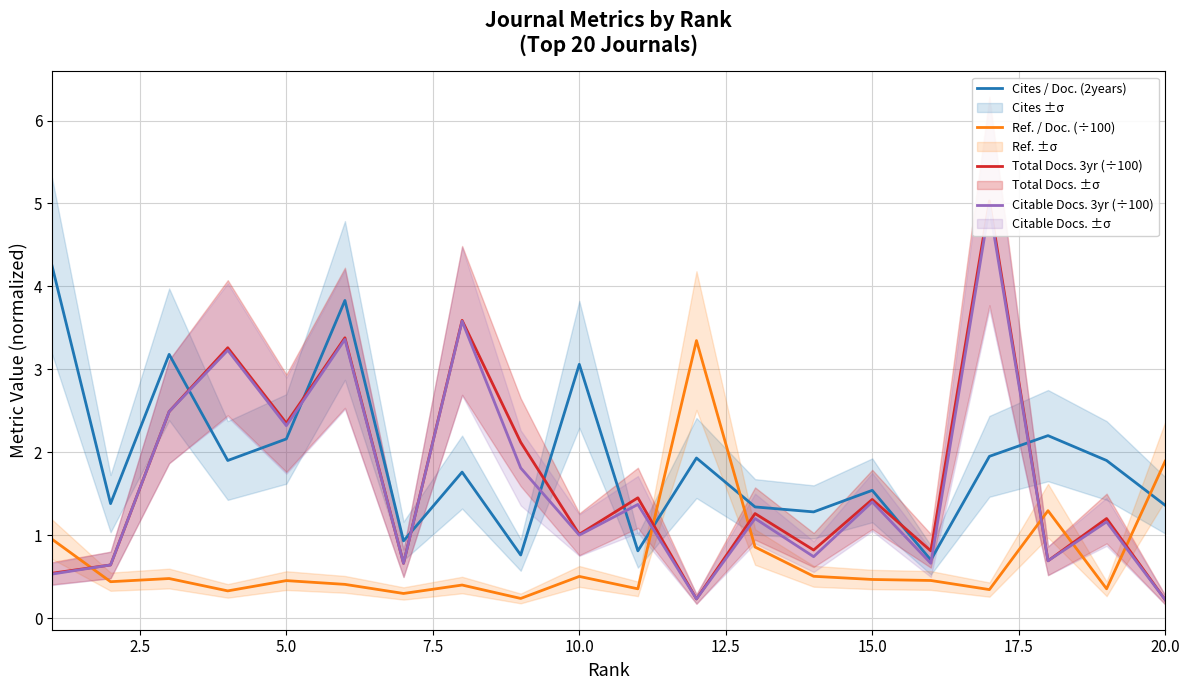

Which series ends up on top after the final intersection of Cites / Doc. (2years) and Ref. / Doc. (÷100)?

Ref. / Doc. (÷100)